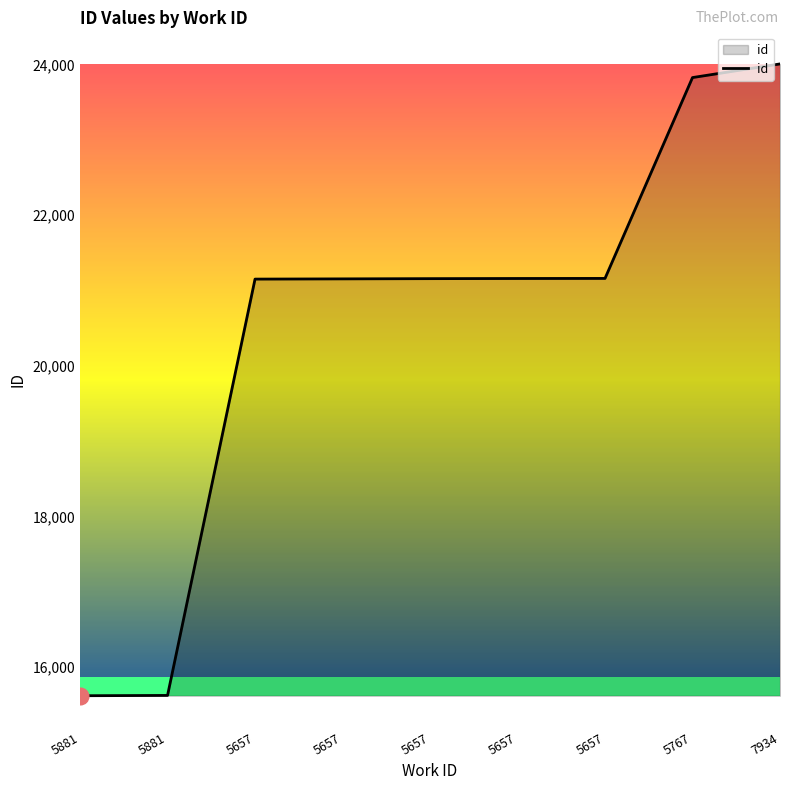

Rank the categories by value from lowest to highest.

5881, 5881, 5657, 5657, 5657, 5657, 5657, 5767, 7934